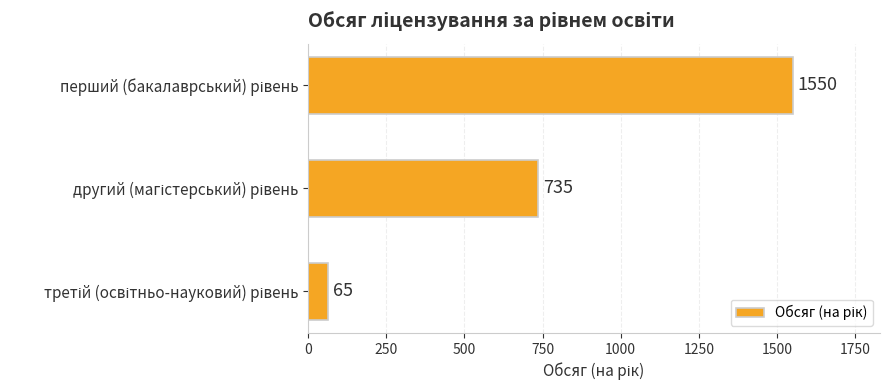

What is the average value?

783